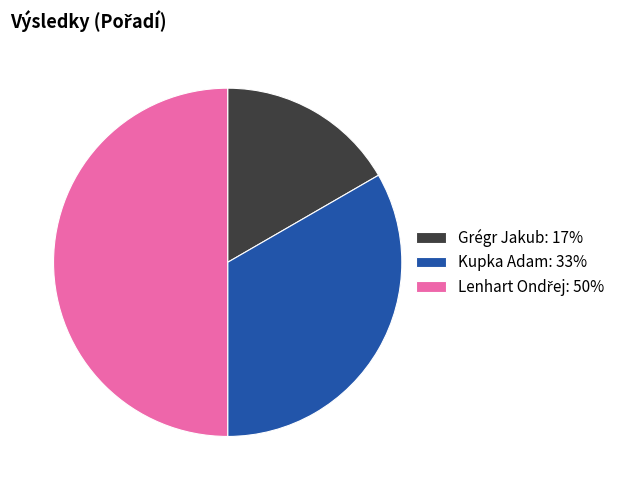

What is the smallest slice in the pie chart?

Grégr Jakub